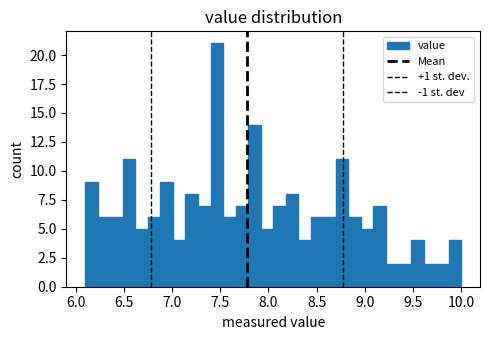

Read against the x-axis, roughly where is the centre of the tallest bar?

7.45